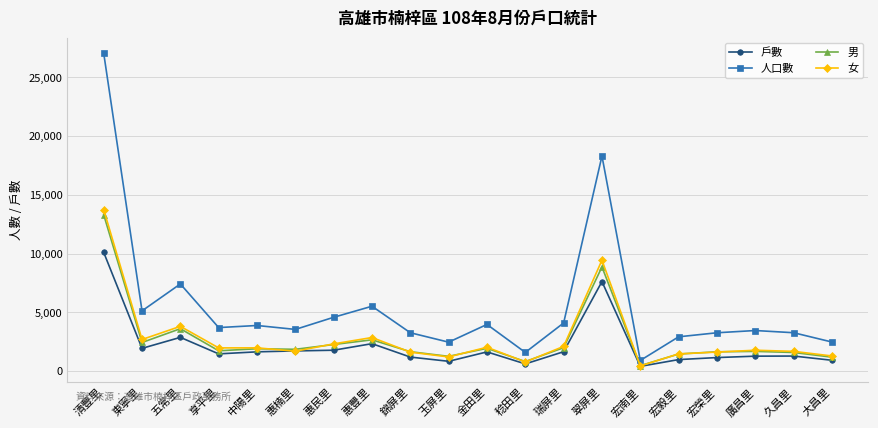

List the series in order of their peak value, lowest first.

戶數, 男, 女, 人口數